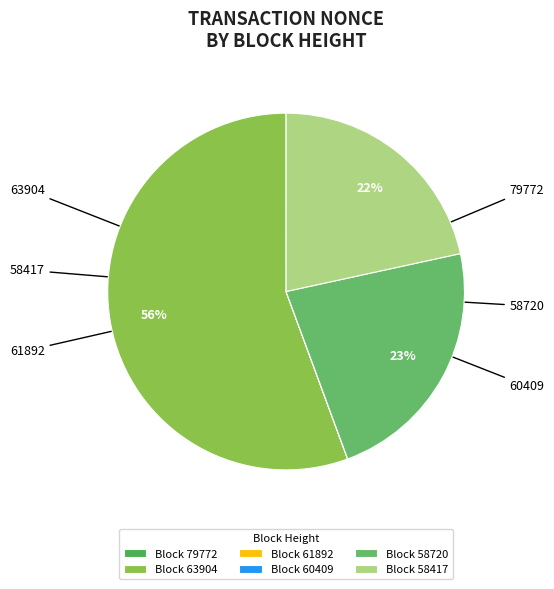

Rank the categories by value from highest to lowest.

63904, 58720, 58417, 79772, 61892, 60409